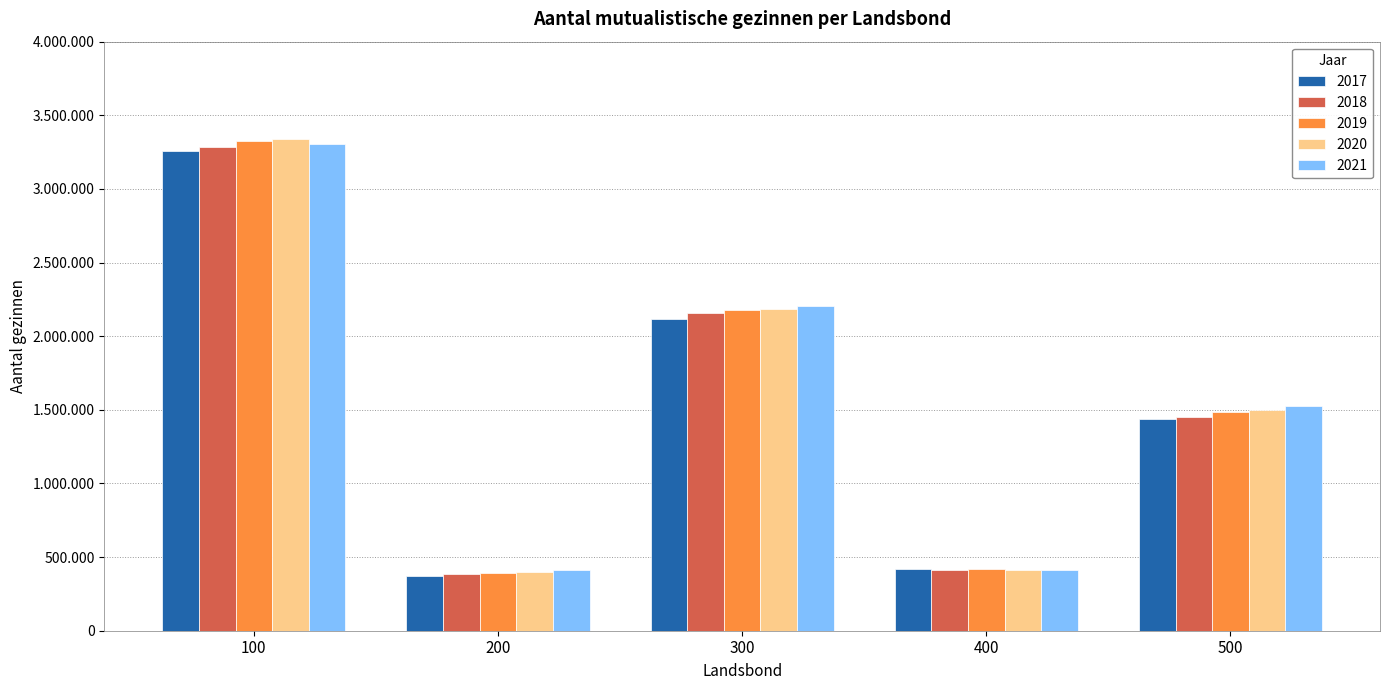

What is the lowest value of the 2017 series?

371774